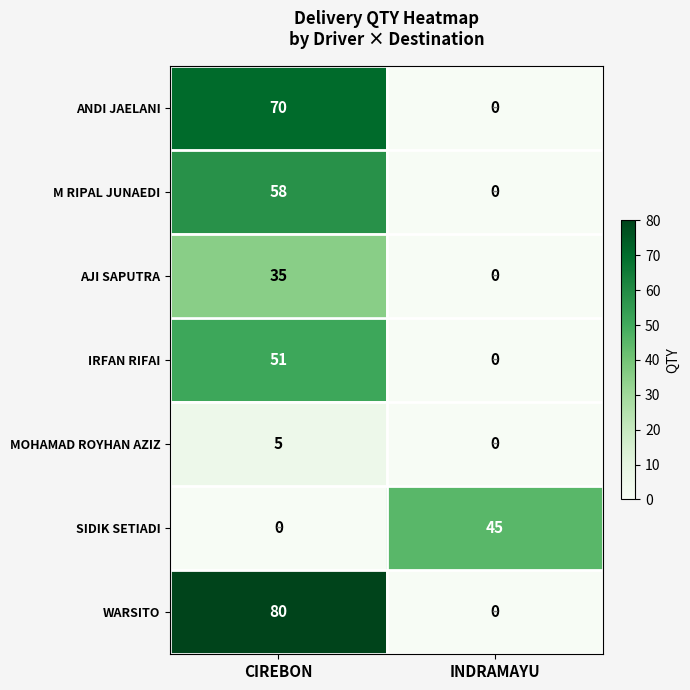

What is the sum of the AJI SAPUTRA values at INDRAMAYU and CIREBON?

35